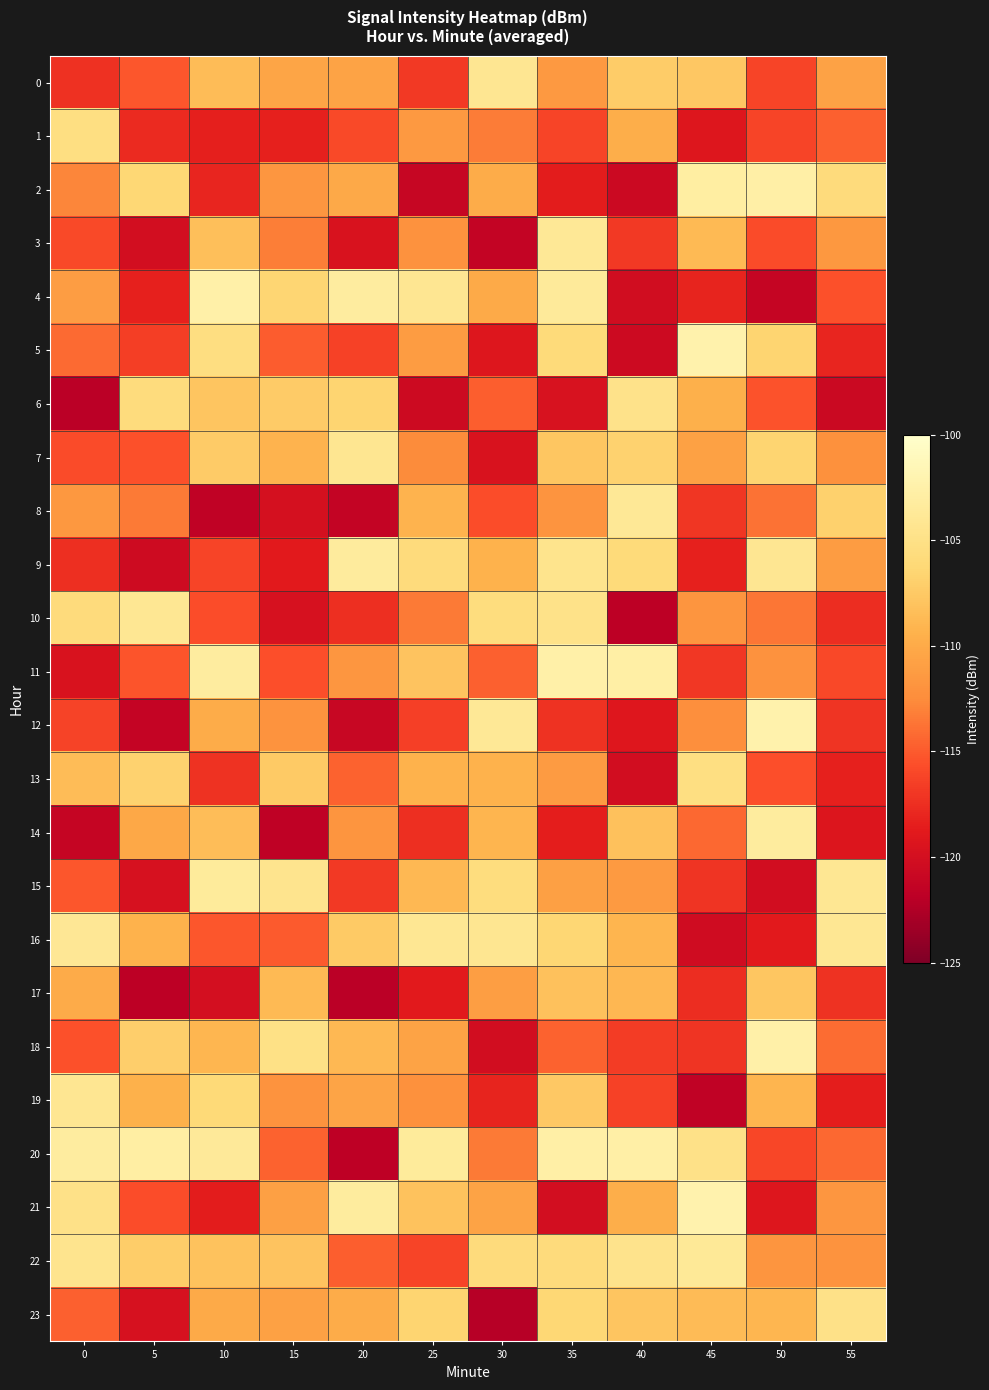

At which category is the sum across all series the highest?

35